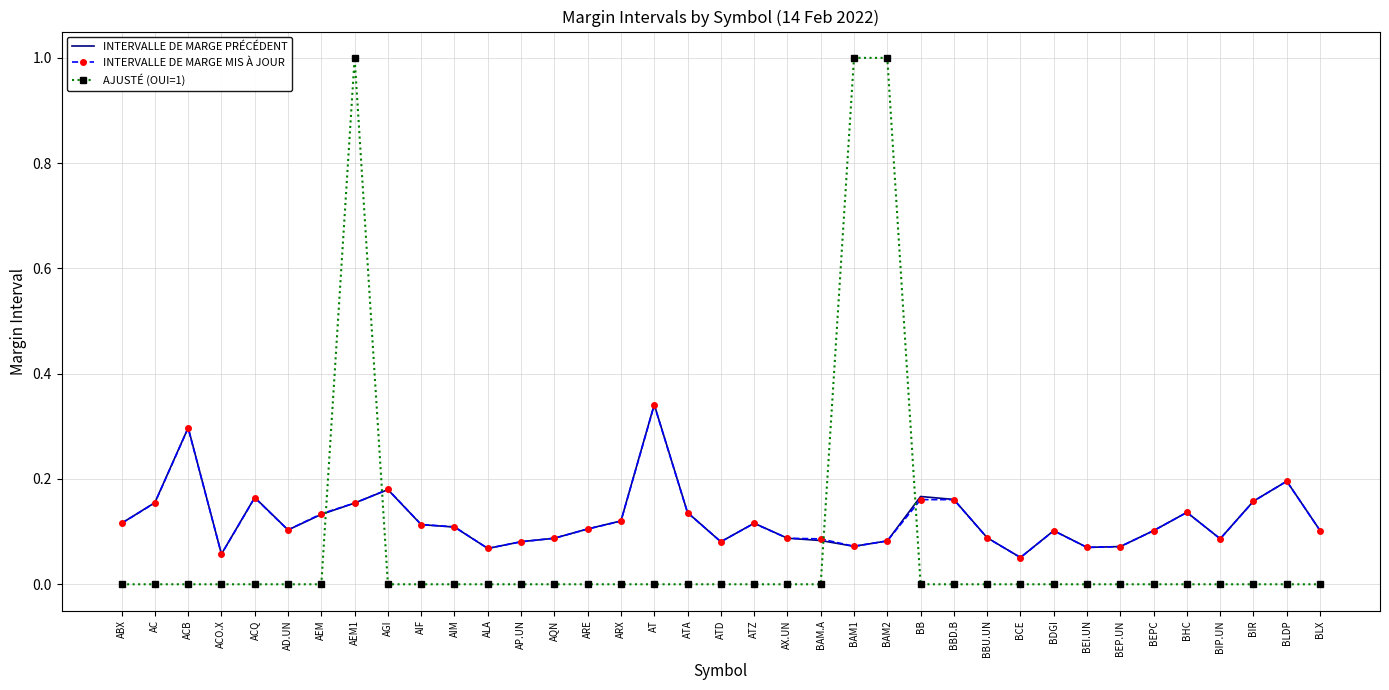

At how many categories does at least one series exceed 0?

37